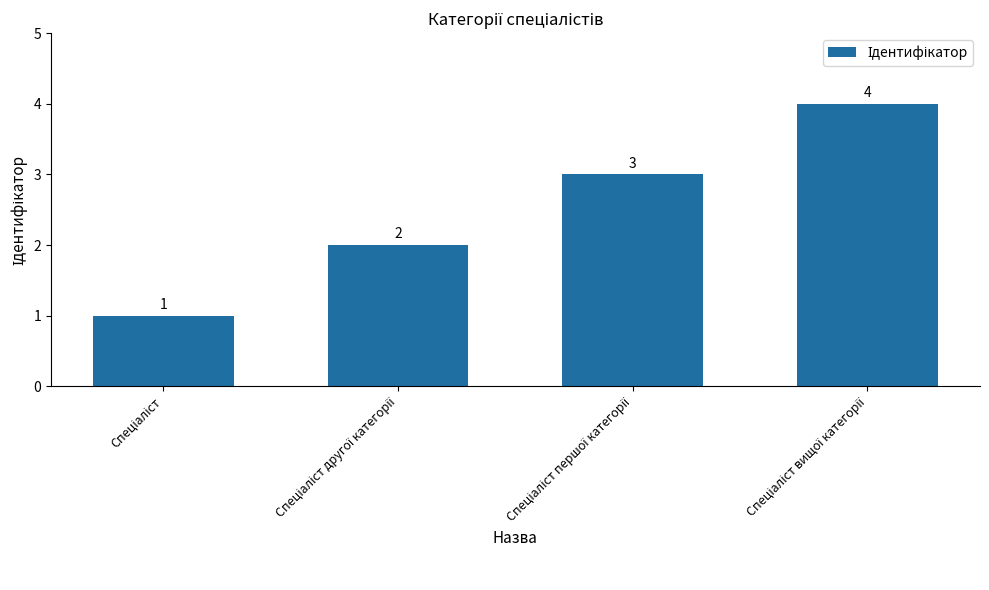

What is the greatest value displayed?

4